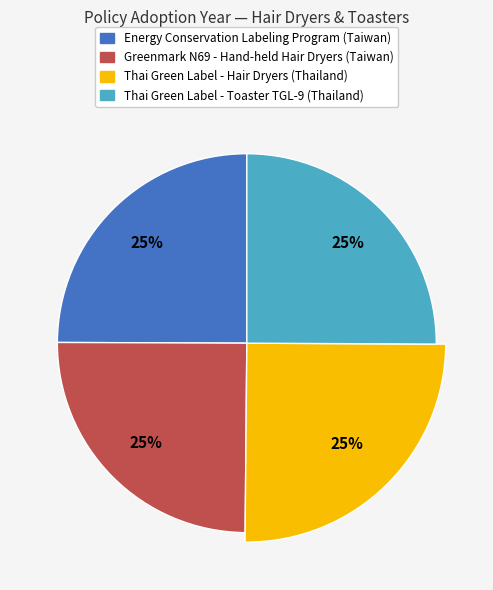

Count the number of slices in the pie.

4